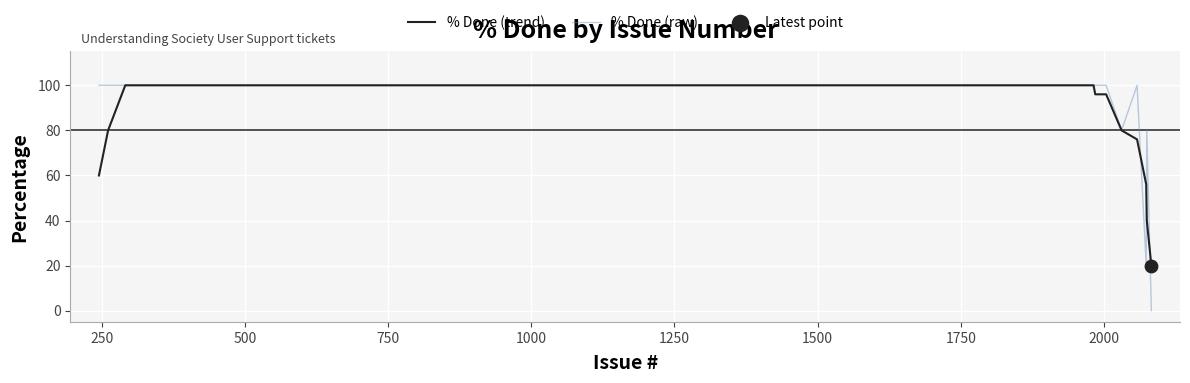

What is the maximum value shown in the chart?

100